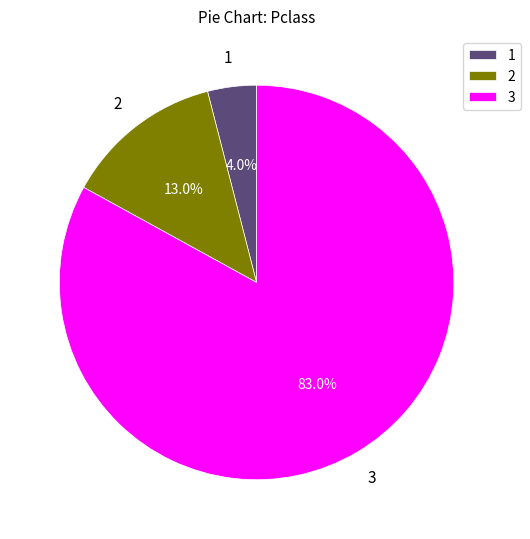

Between 3 and 2, which is larger?

3